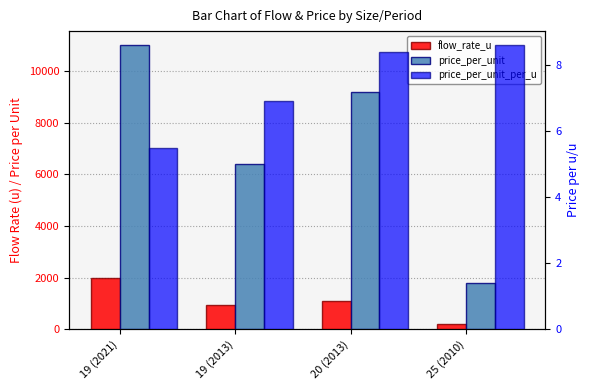

Is it true that flow_rate_u equals 774.1 at 19 (2021)?

False